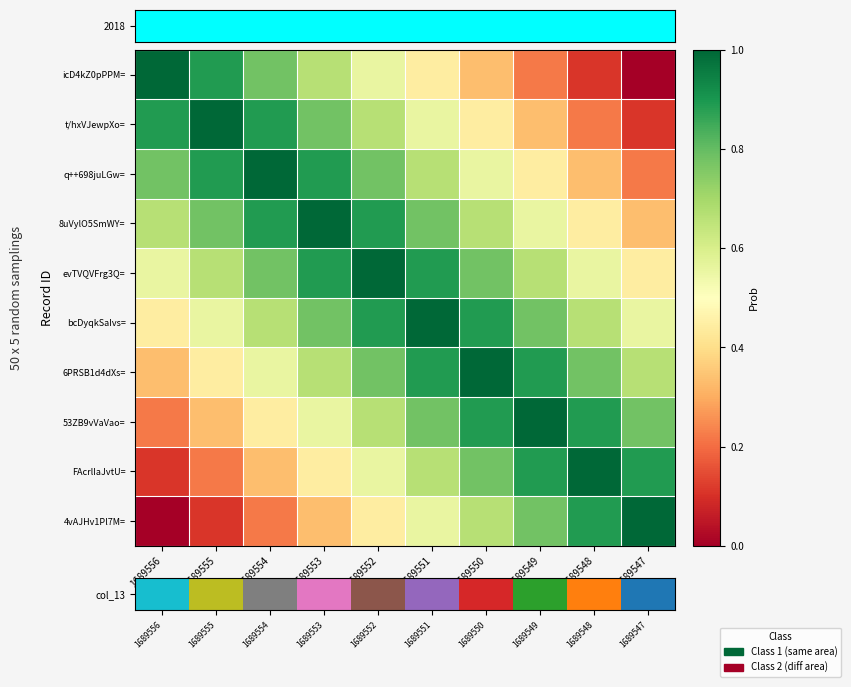

Which series has the largest range (max minus min)?

col_13